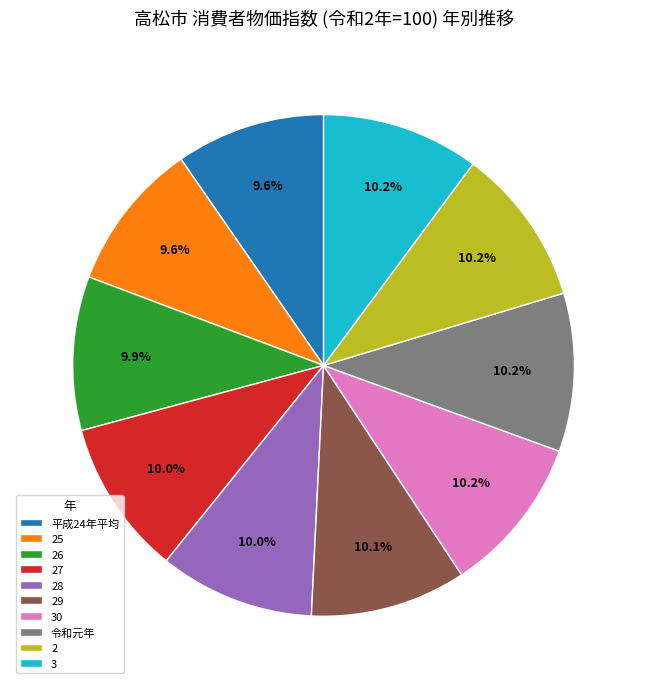

How many slices are in this pie chart?

10